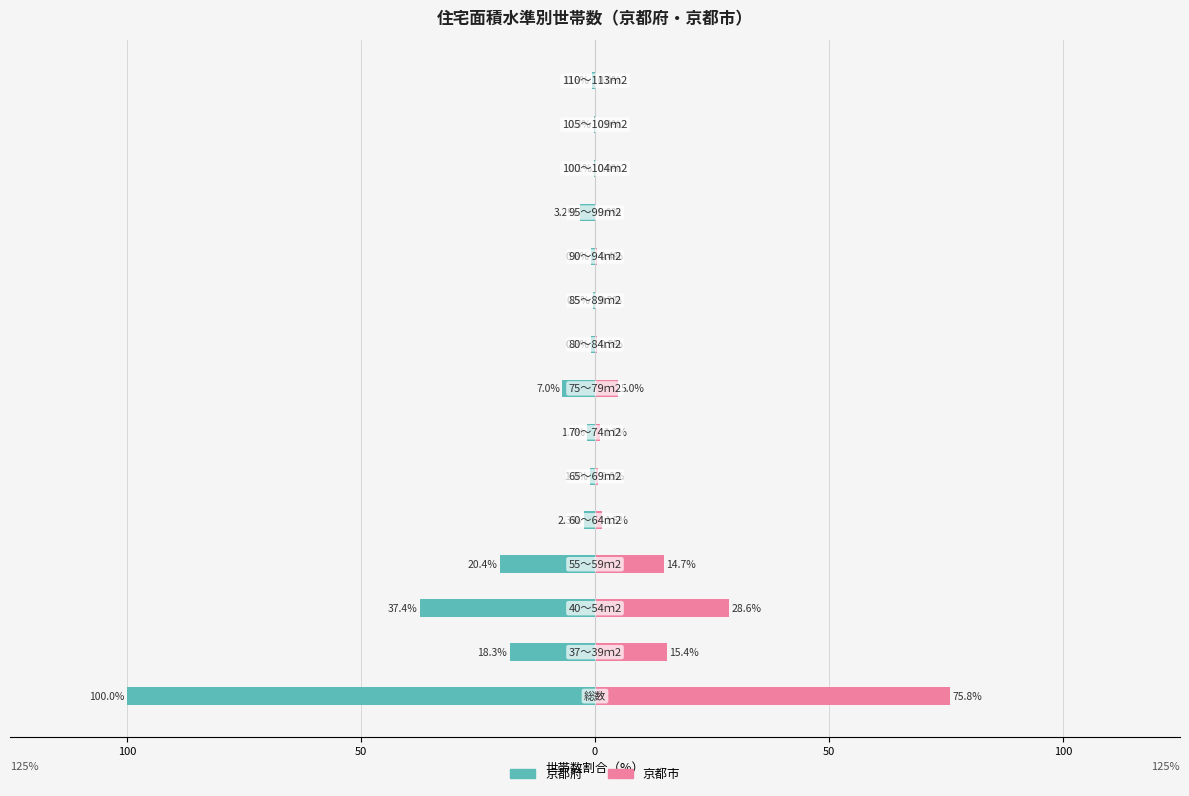

Which series changed the most between 150 and 100?

京都府